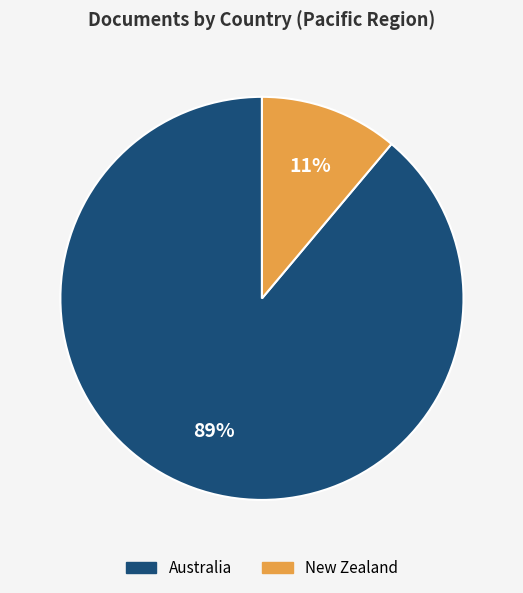

To the nearest percent, what is the combined percentage of Australia and New Zealand?

100%